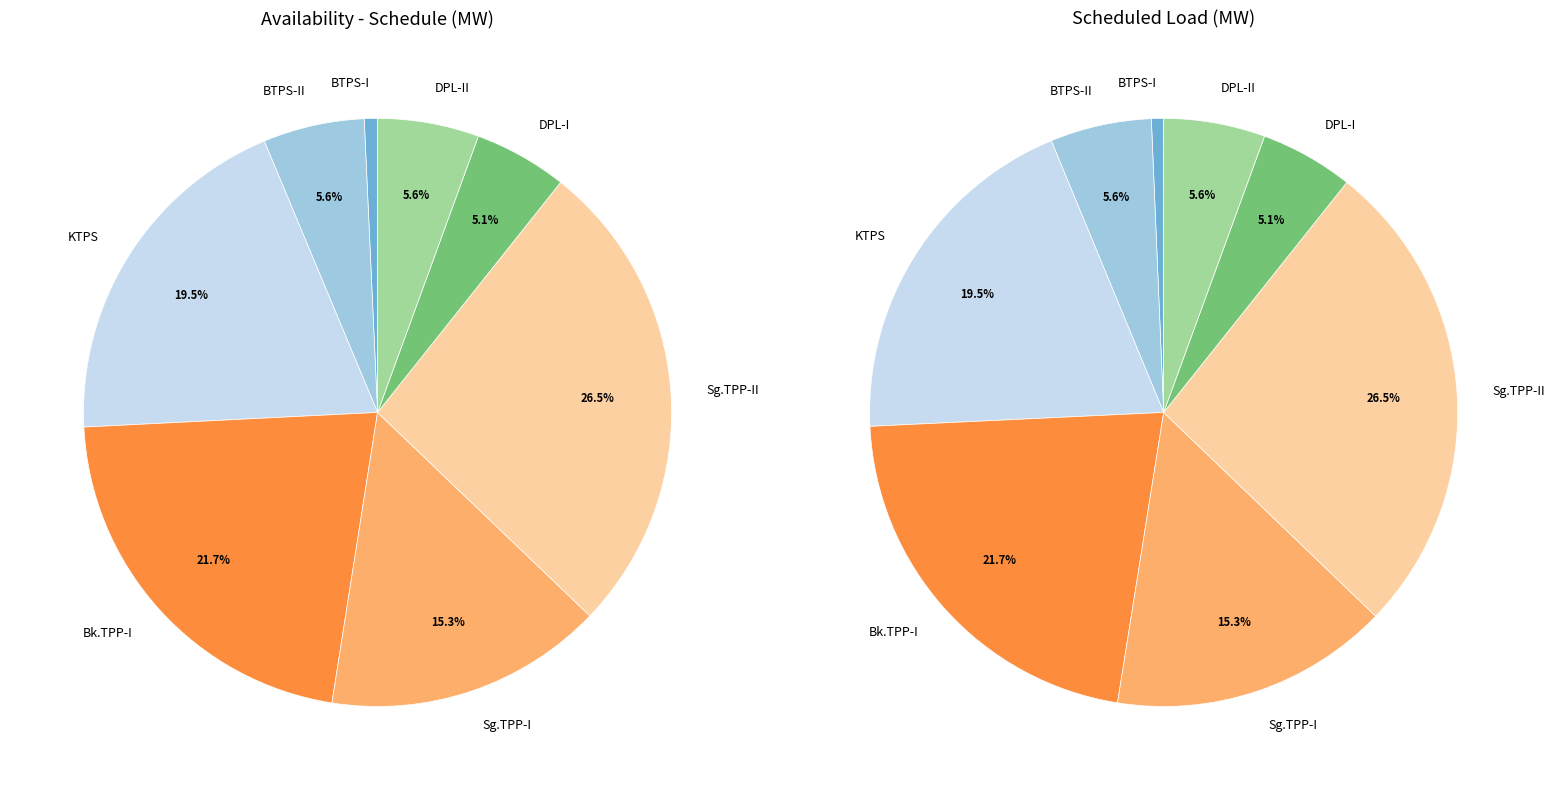

To the nearest percent, what is the difference between the BTPS-II and BTPS-I slice percentages?

5%